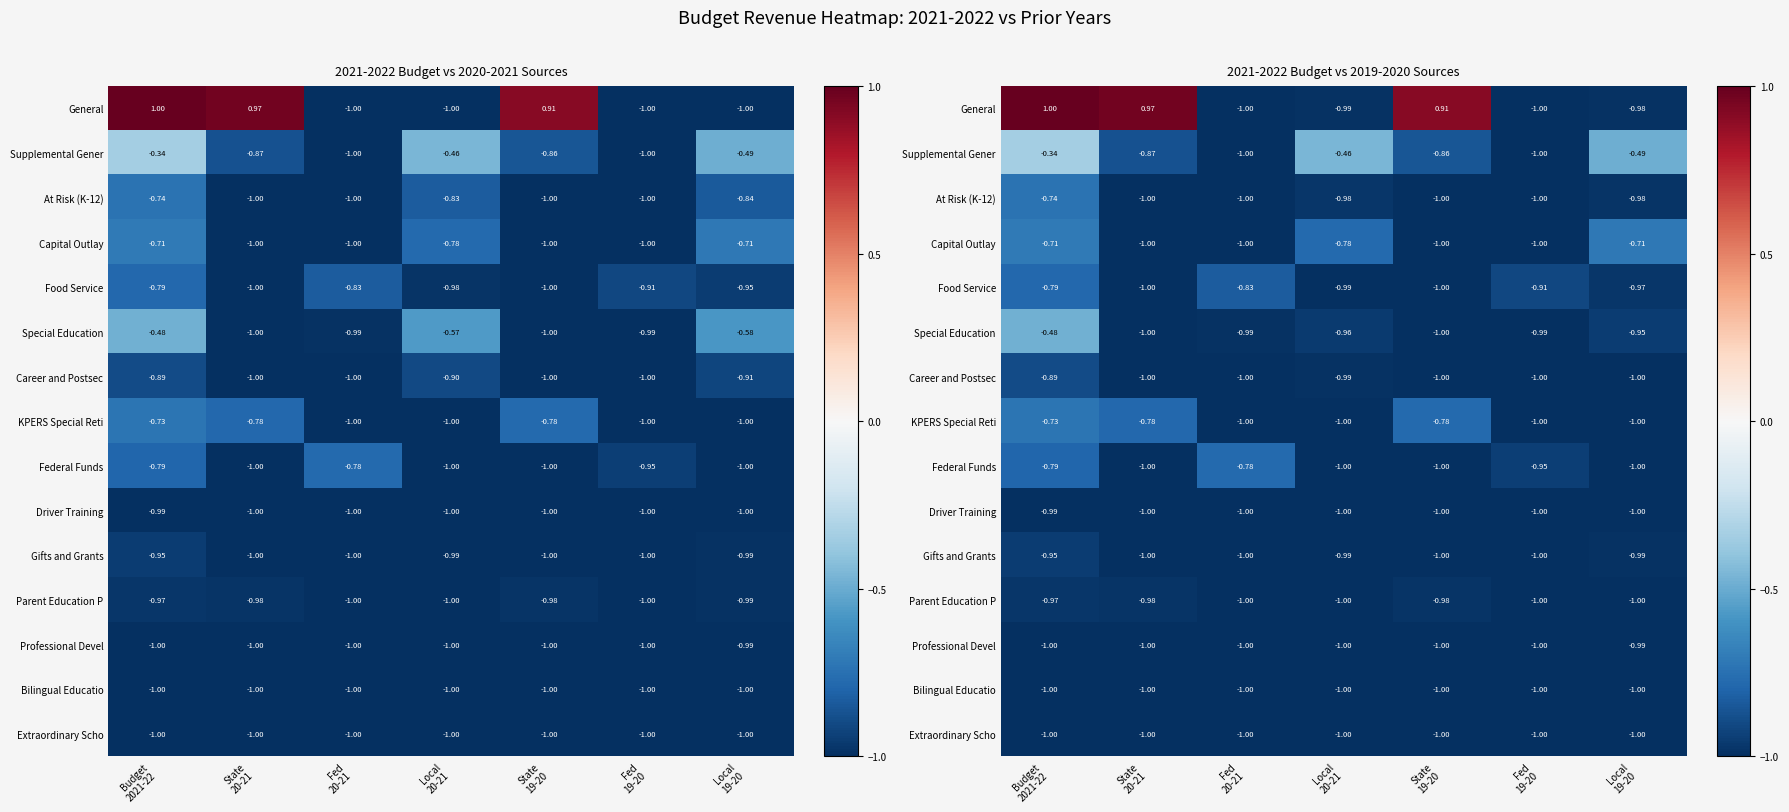

Is the value of Supplemental Gener at Local 19-20 greater than the value of Professional Devel at Local 19-20?

Yes